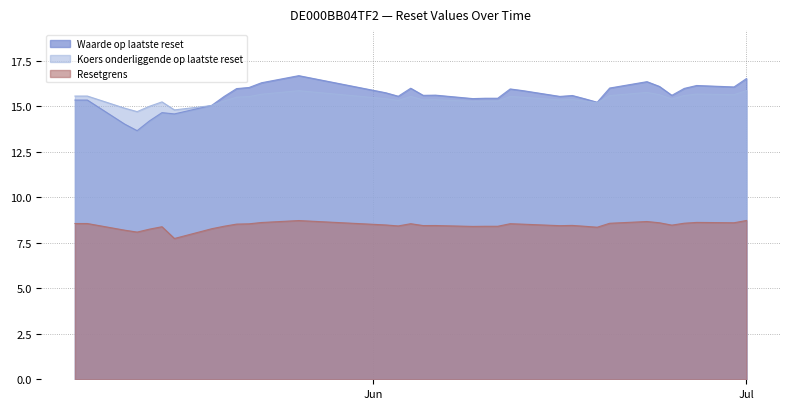

What is the sum of the Resetgrens values at 2025-06-24 and 2025-06-26?

17.2